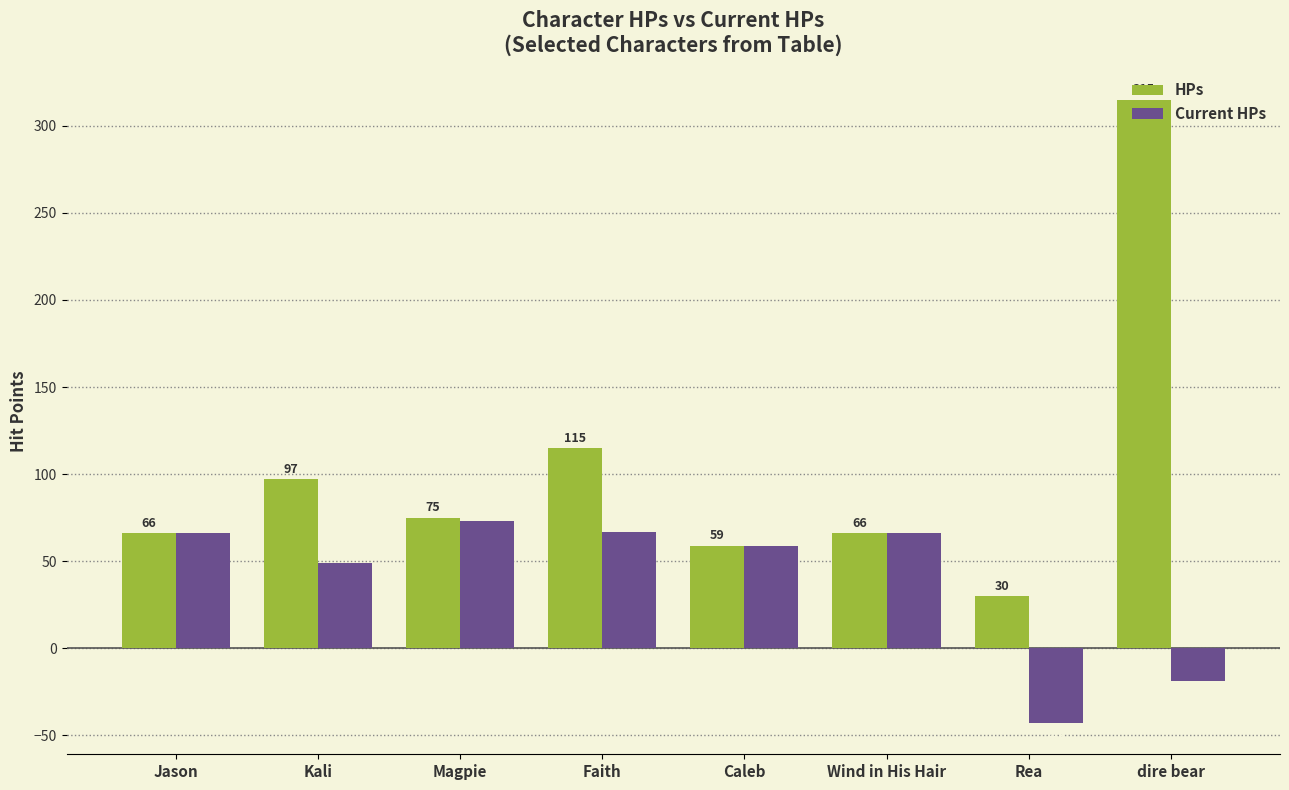

Reading left to right, what are all the values shown in this chart?

HPs: Jason=66	Kali=97	Magpie=75	Faith=115	Caleb=59	Wind in His Hair=66	Rea=30	dire bear=315
Current HPs: Jason=66	Kali=49	Magpie=73	Faith=67	Caleb=59	Wind in His Hair=66	Rea=-43	dire bear=-19